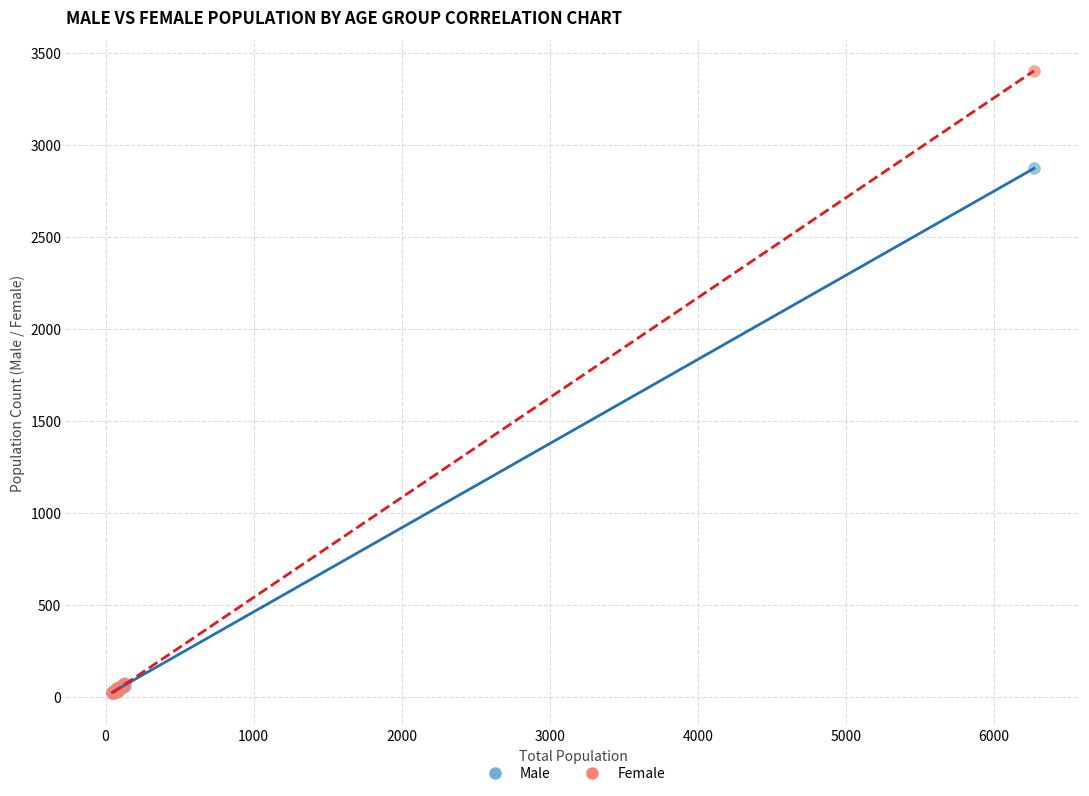

Across all series, what Y value is closest to 1709?

2870